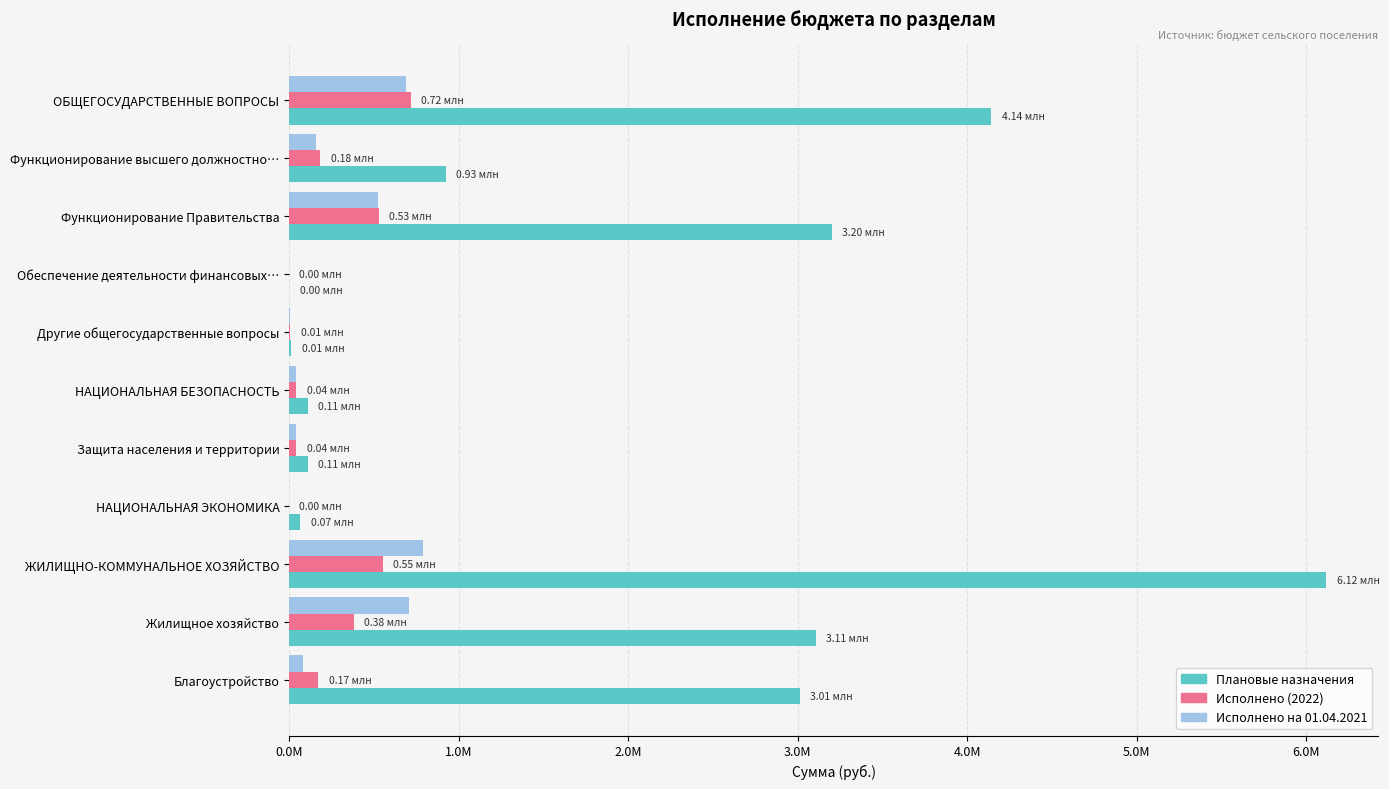

What is the value of the Исполнено на 01.04.2021 bar at the 3rd from the left?

524295.4